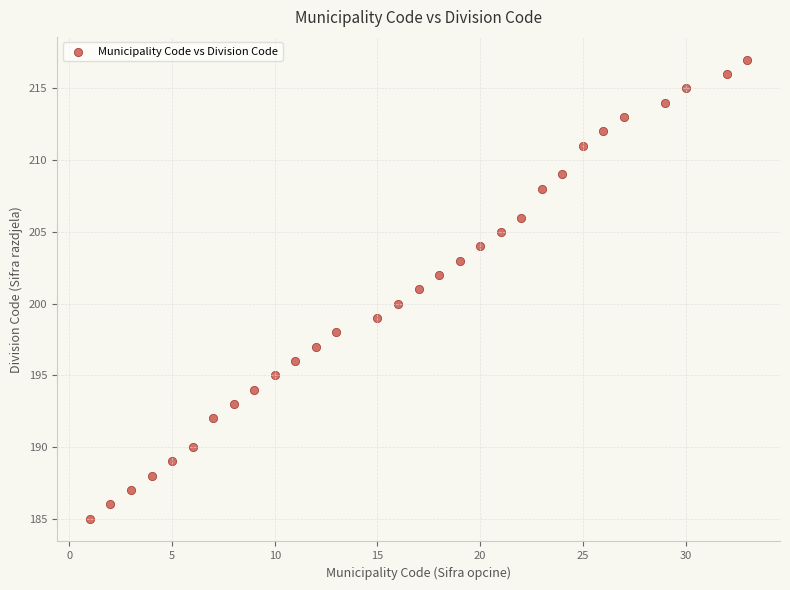

What is the range of X values (max minus min)?

32